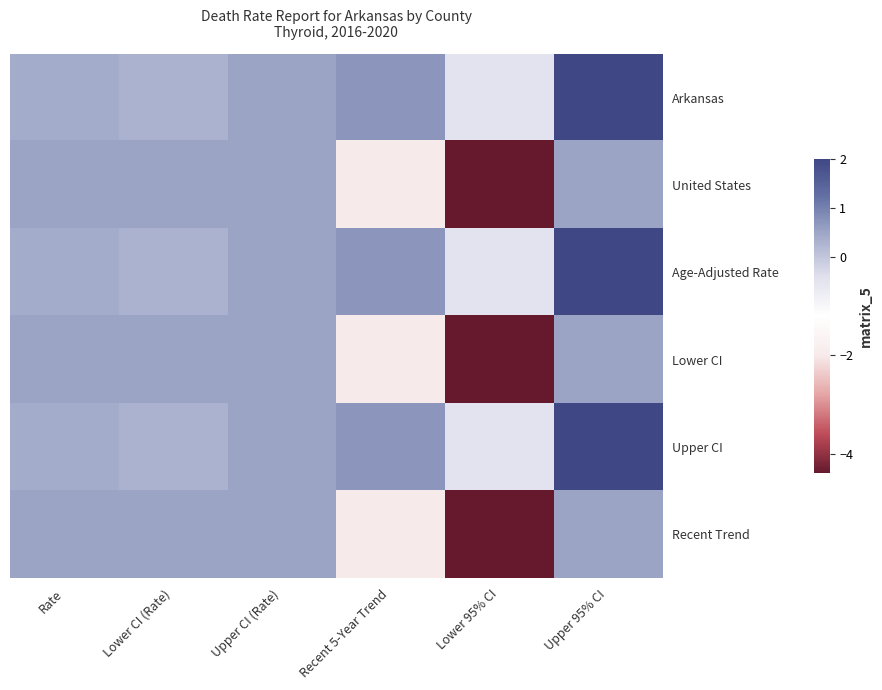

How many distinct data groups are displayed?

6